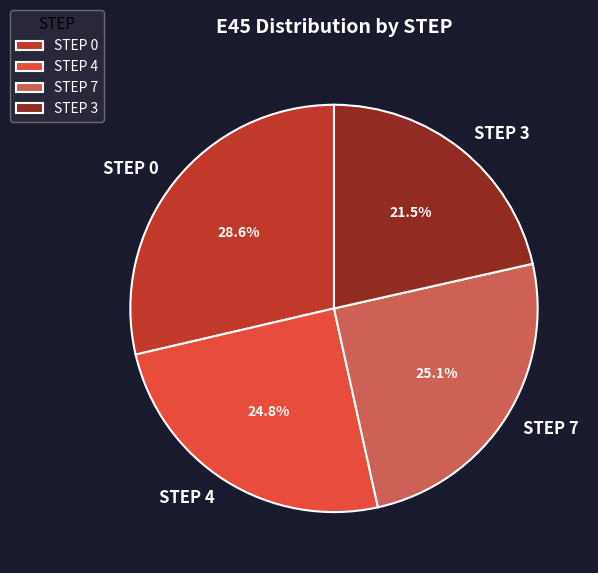

What portion of the pie excludes STEP 0?

71.4%